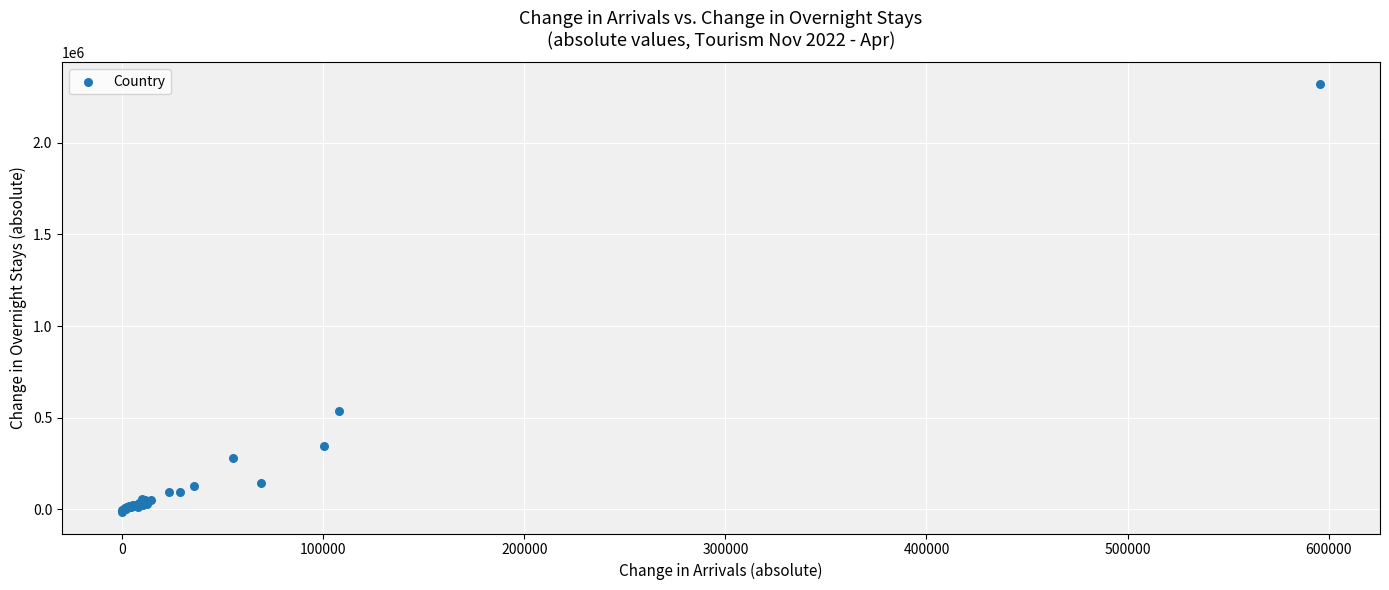

What Y value in the scatter plot is closest to 1153701?

535153